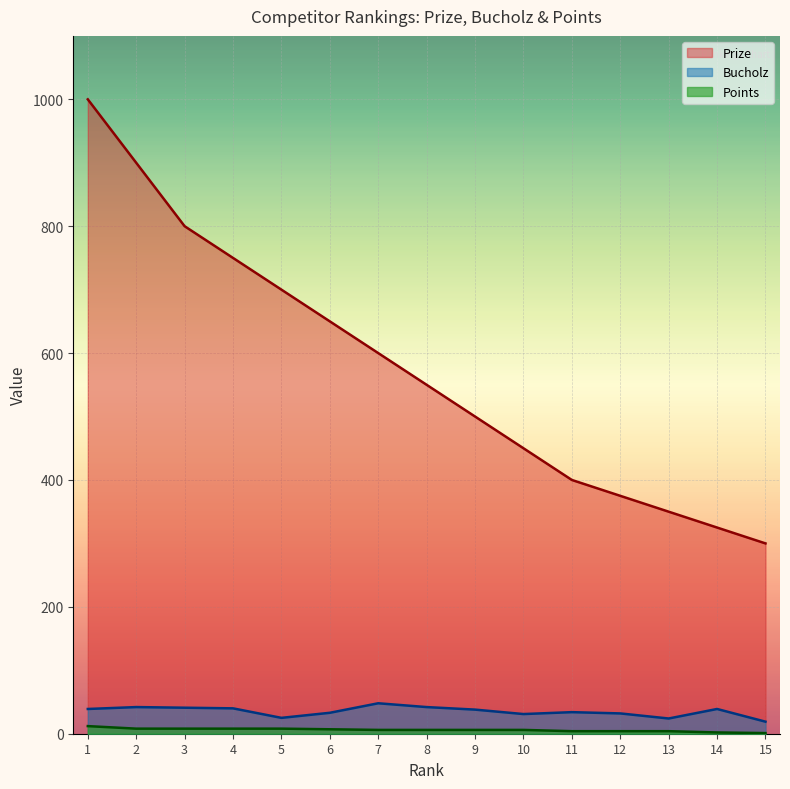

Between 15 and 5, which is larger?

5